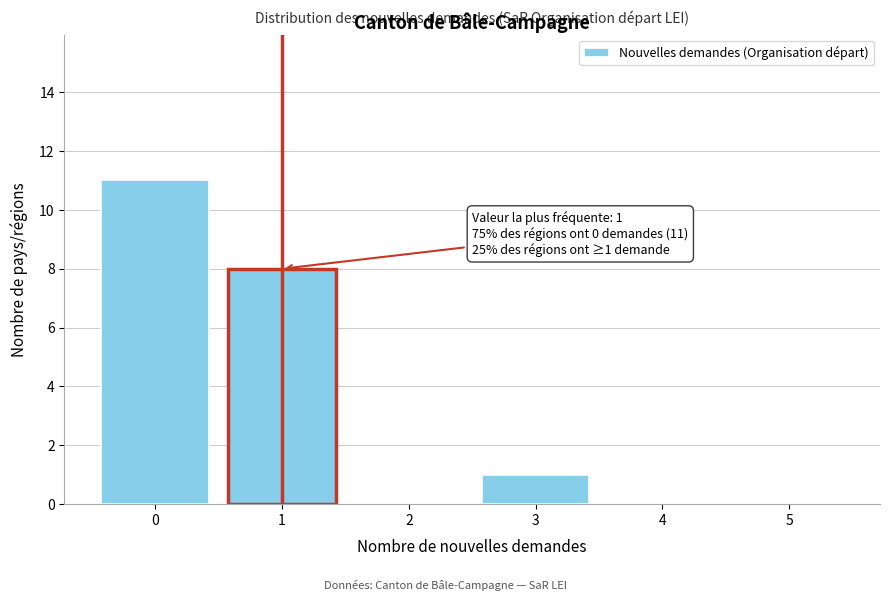

Over which range of the x-axis is the bar tallest?

-0.5 to 0.5